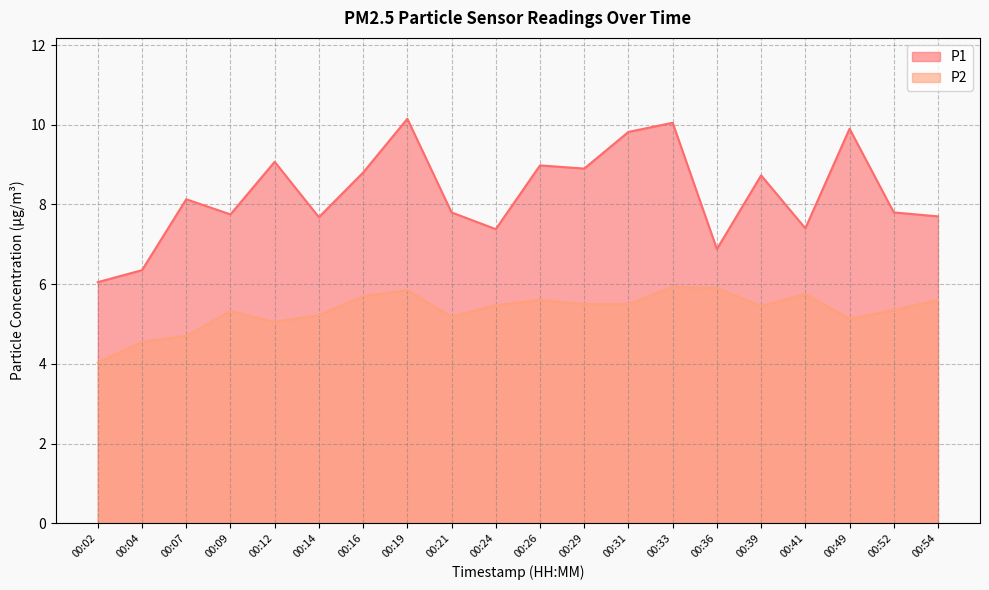

In P2, how many points are lower than both neighbors (excluding endpoints)?

4